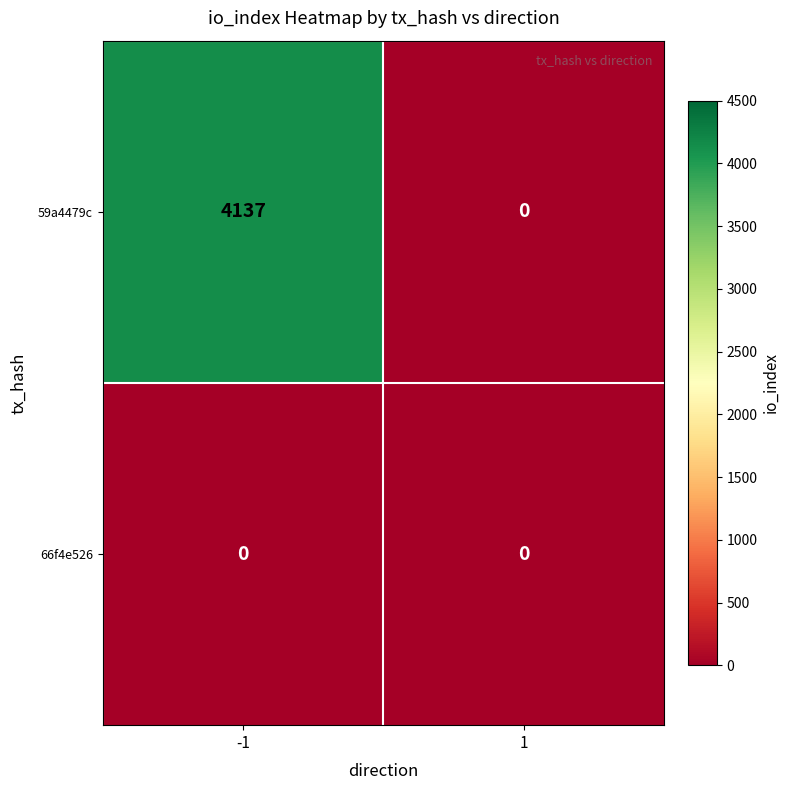

What is the maximum value shown in the chart?

4137